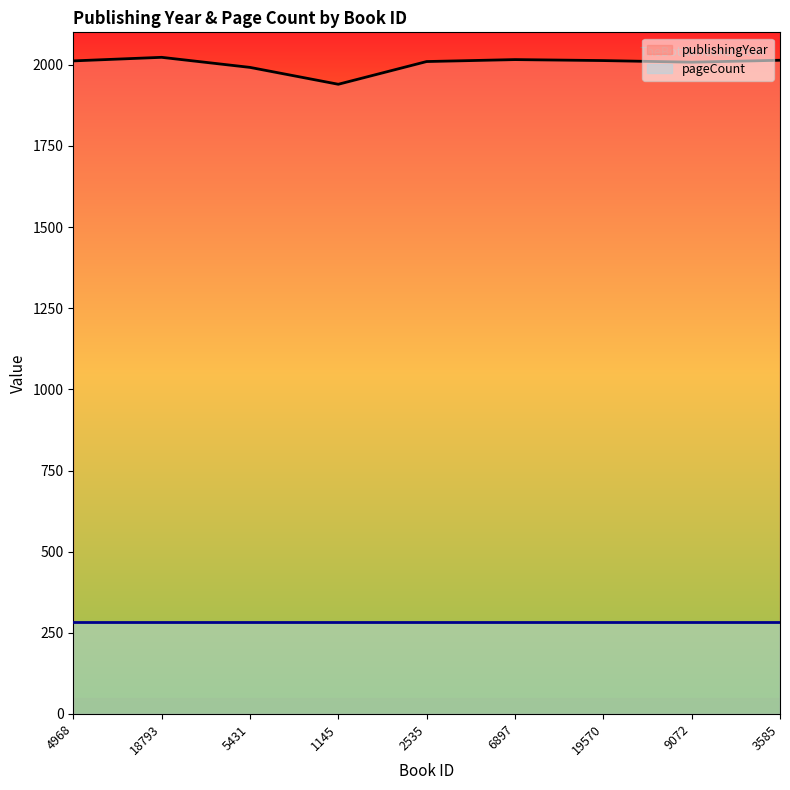

At which category does the data reach its first local valley?

1145